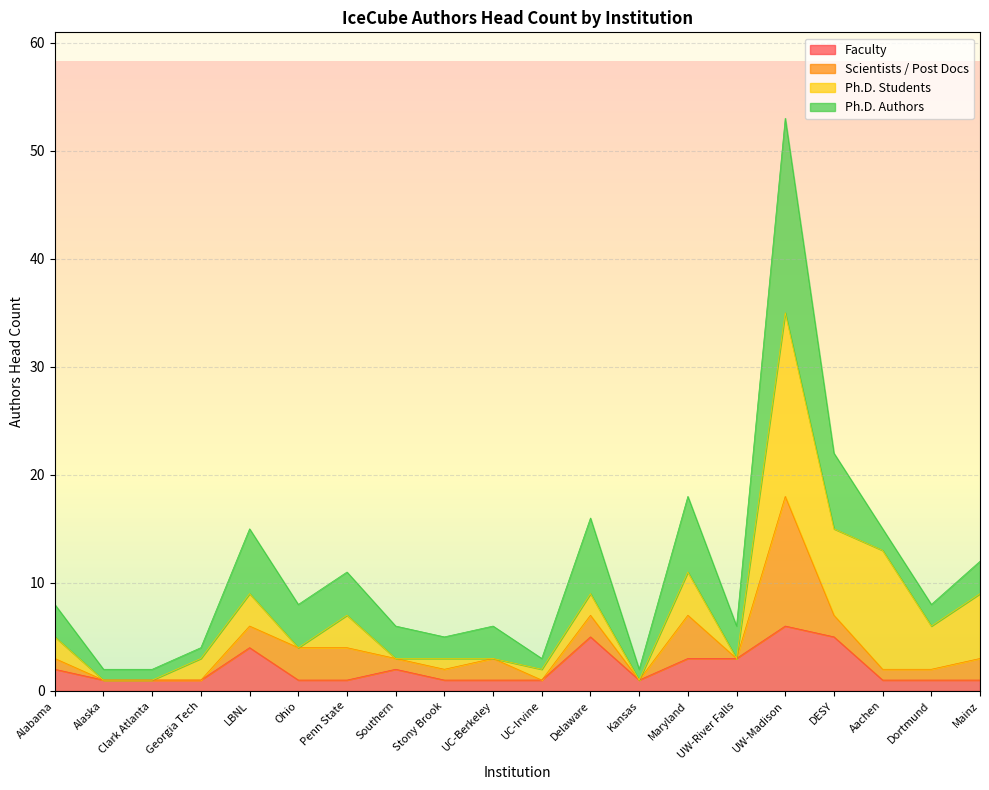

What is the lowest value of the Ph.D. Authors series?

1